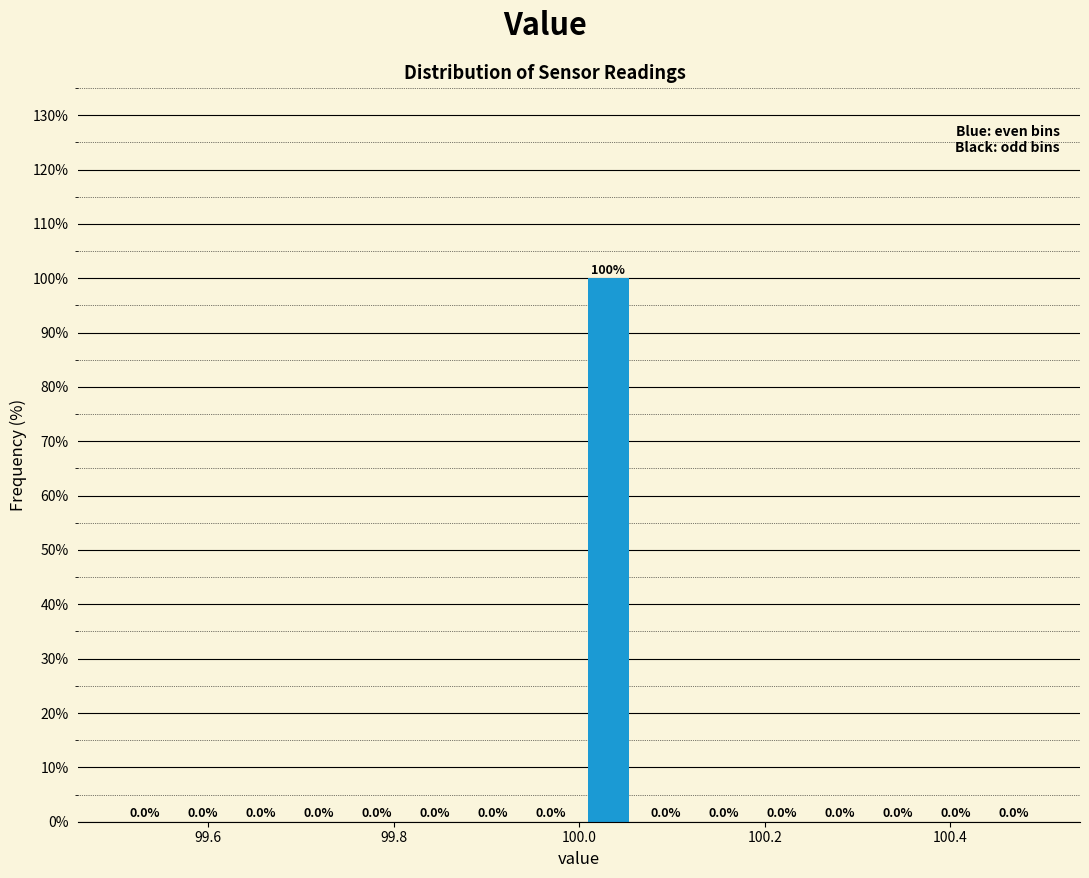

Read against the x-axis, roughly where is the centre of the tallest bar?

100.04